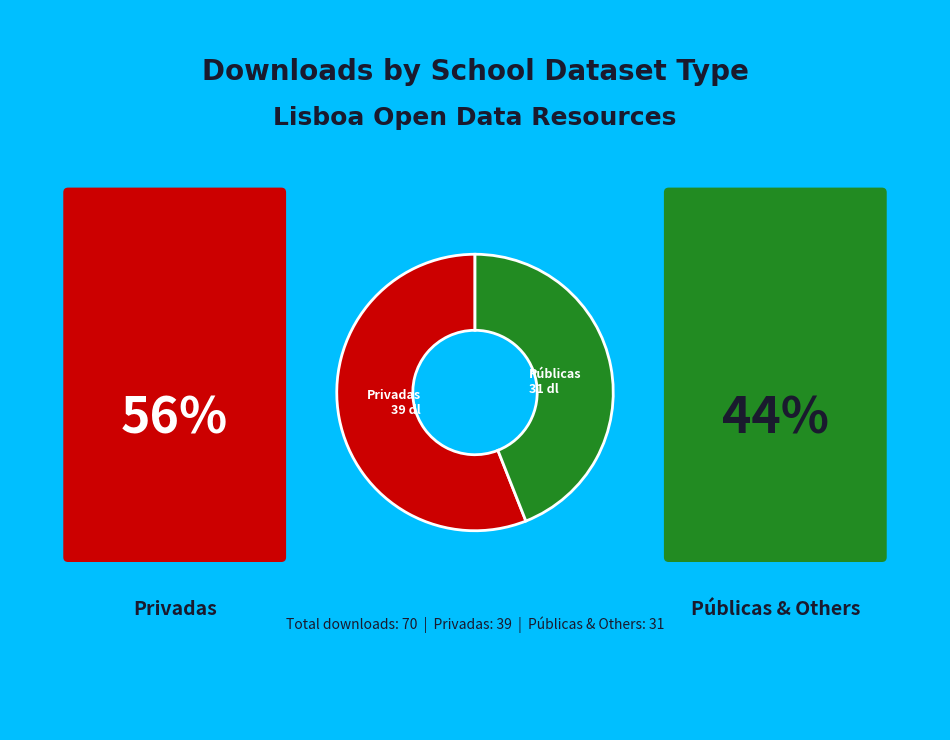

Approximately how many times larger is the value at Públicas 31 dl compared to Privadas 39 dl?

0.8